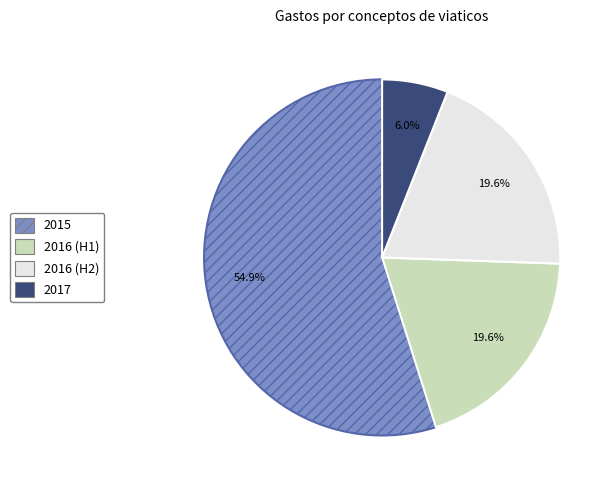

Count the number of slices in the pie.

4